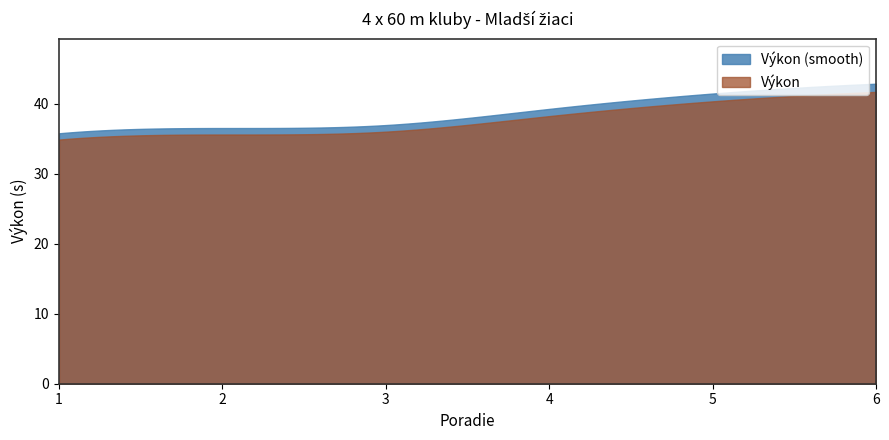

Is it true that the value at 6 is 16.7?

False